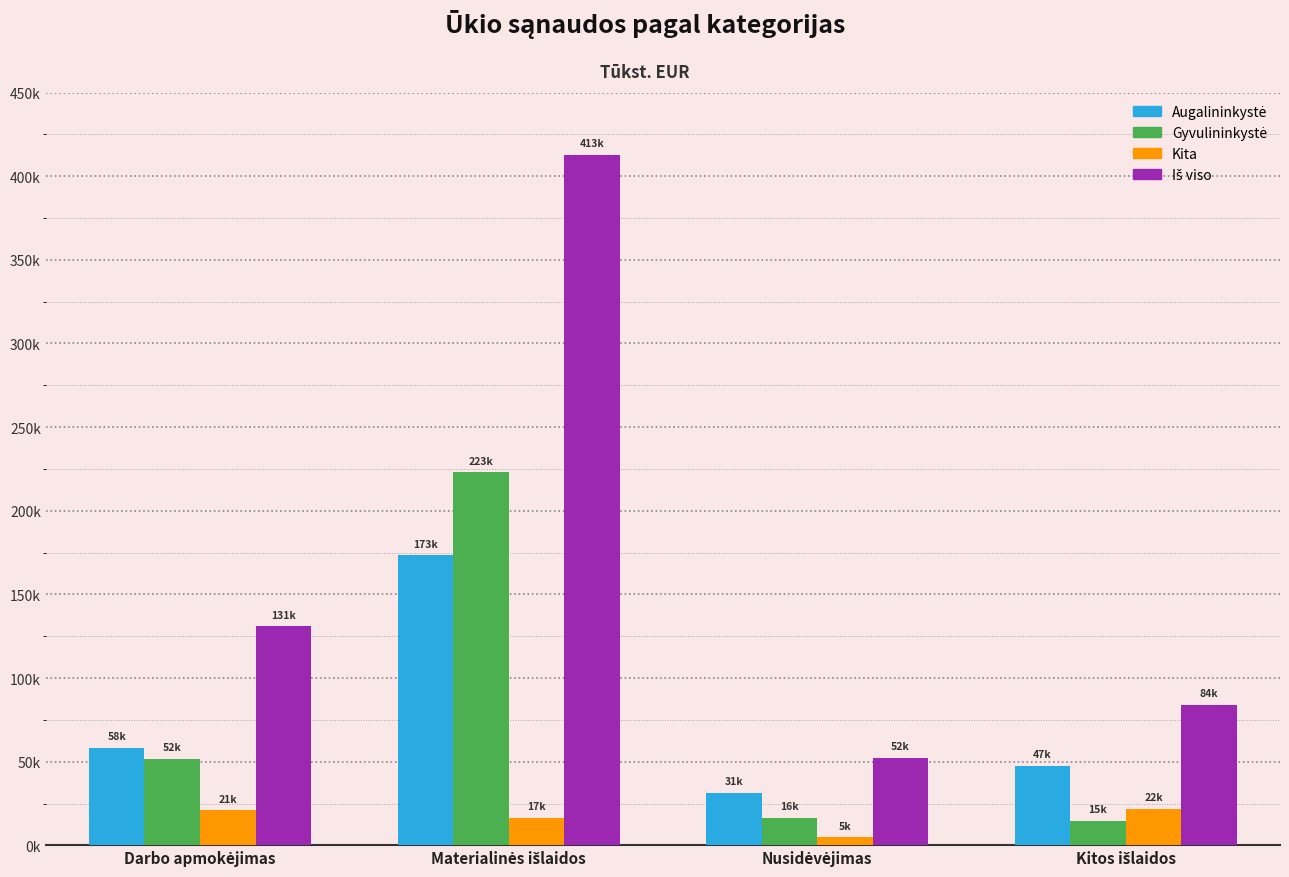

Are the bars horizontal?

No